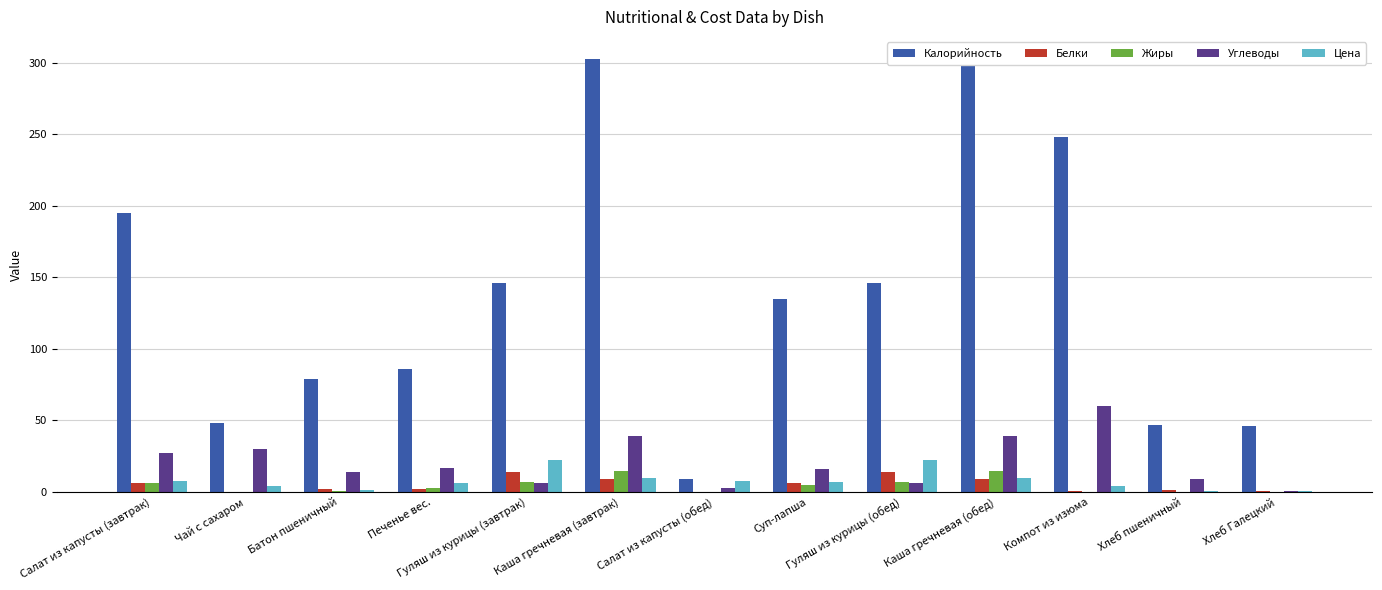

Which series changed the most between Батон пшеничный and Салат из капусты (обед)?

Калорийность